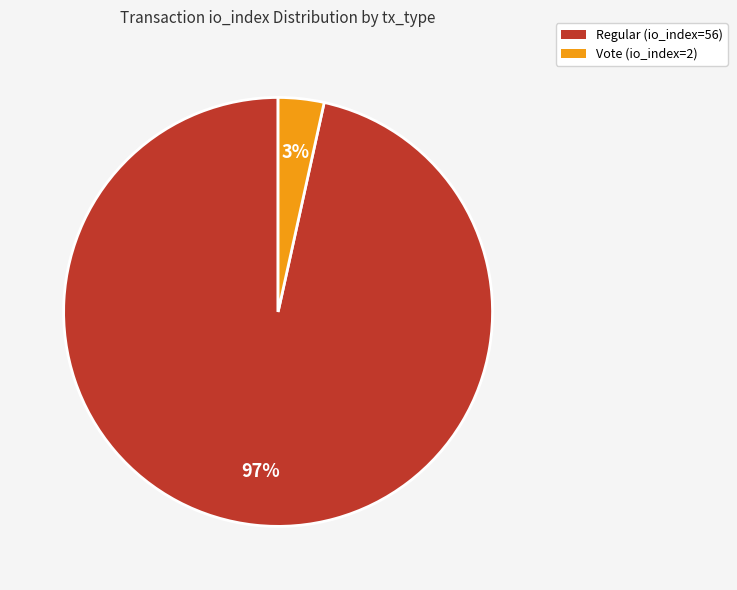

Rank the categories by value from lowest to highest.

Vote (io_index=2), Regular (io_index=56)